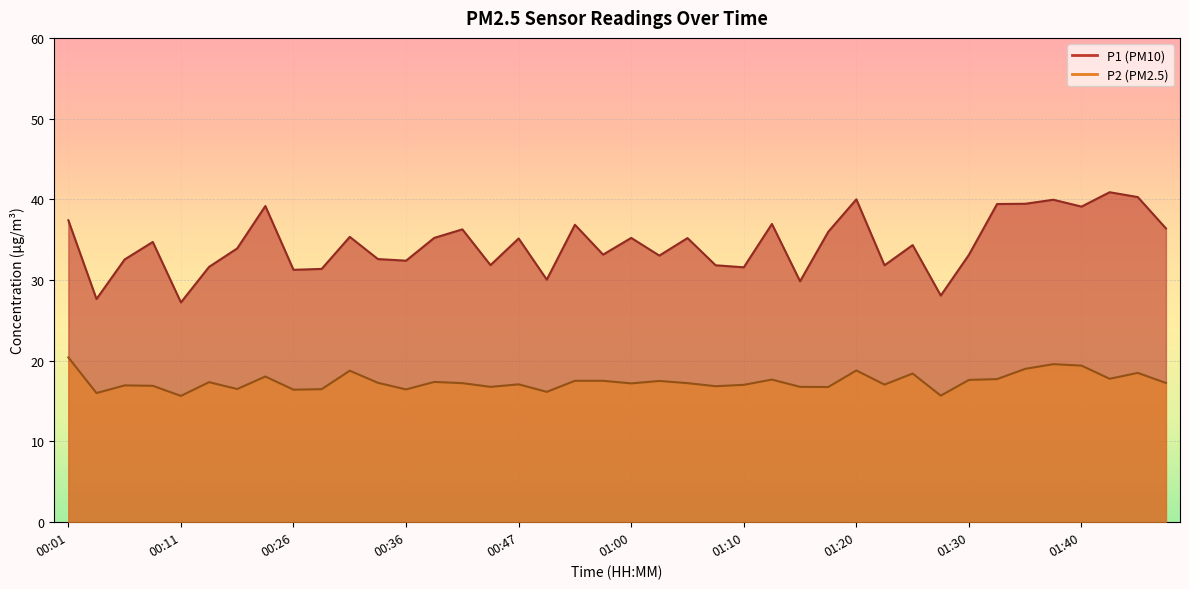

Which category has the highest value in the P2 series?

00:01